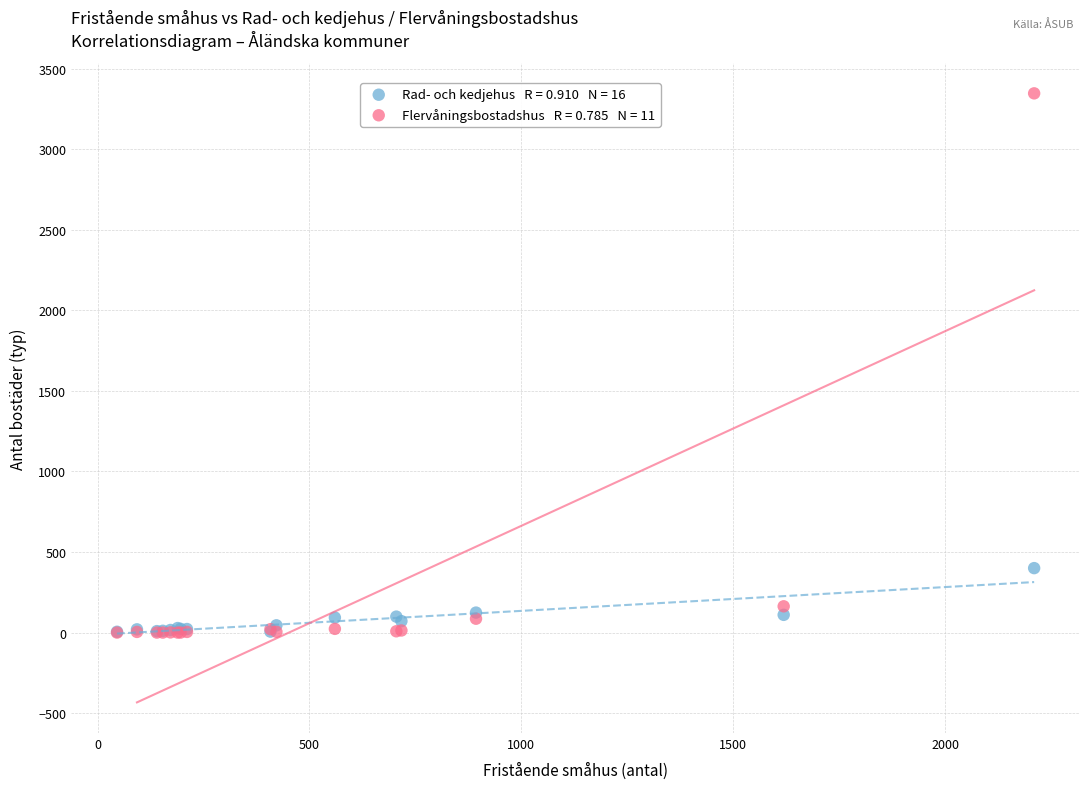

Across all series, what Y value is closest to 1673?

400